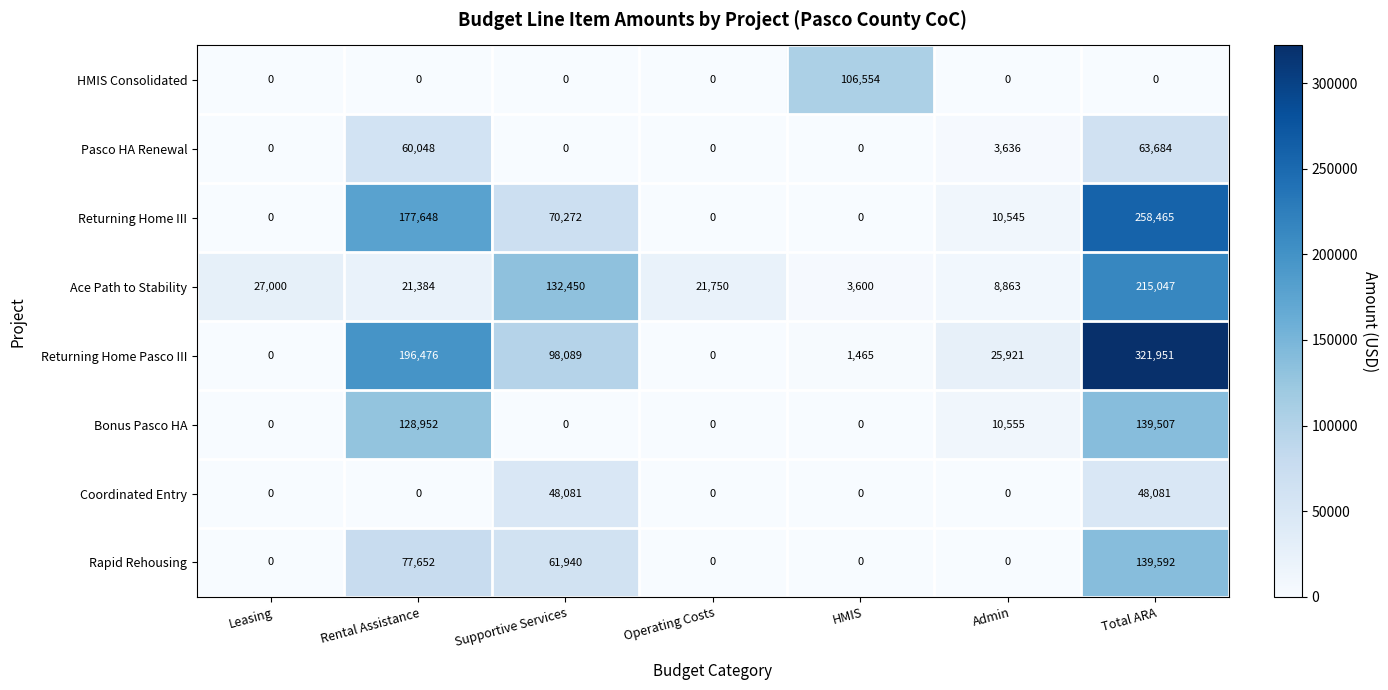

Which series has the largest total across all categories?

Returning Home Pasco III